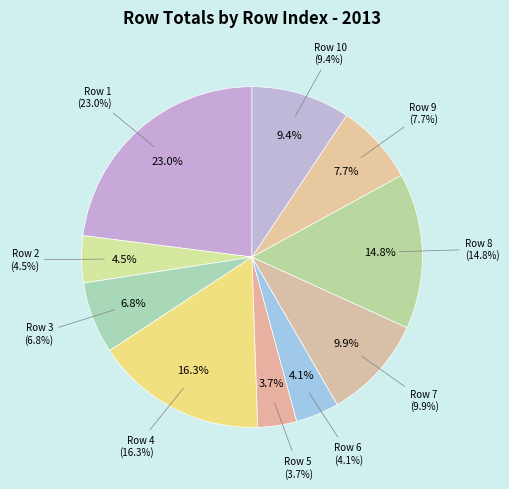

Rank the categories by value from highest to lowest.

Row 1, Row 4, Row 8, Row 7, Row 10, Row 9, Row 3, Row 2, Row 6, Row 5